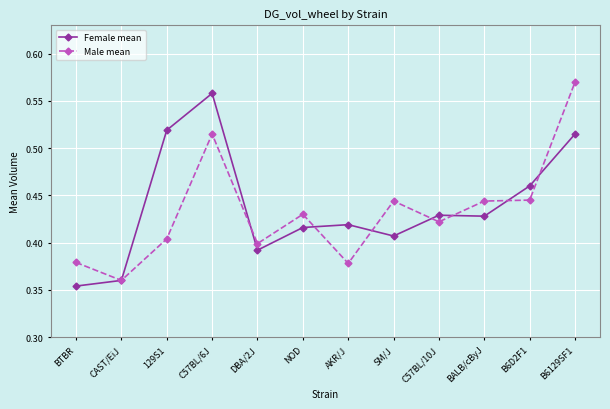

At which category does Male mean reach its first local peak?

C57BL/6J